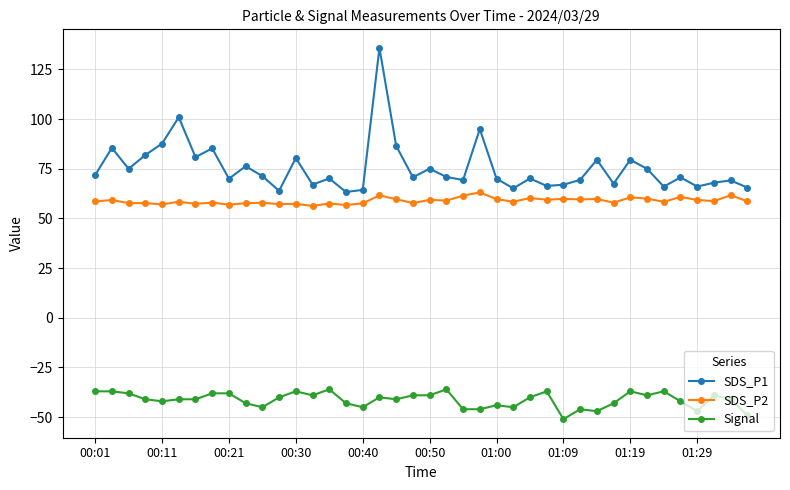

Which series has the largest total across all categories?

SDS_P1